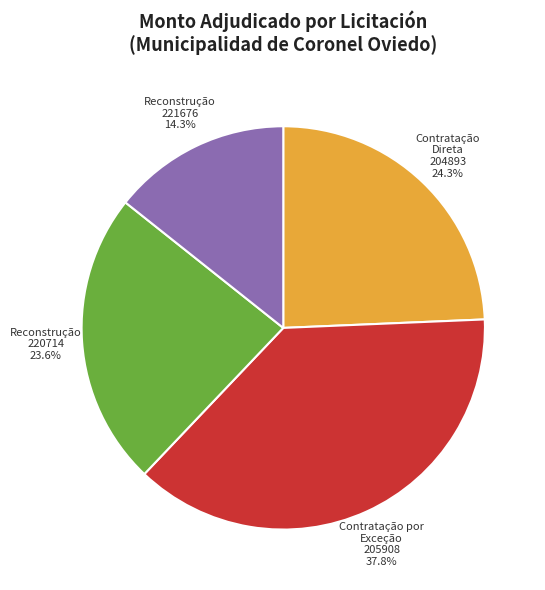

Which slice is the smallest?

Reconstrução 221676 14.3%